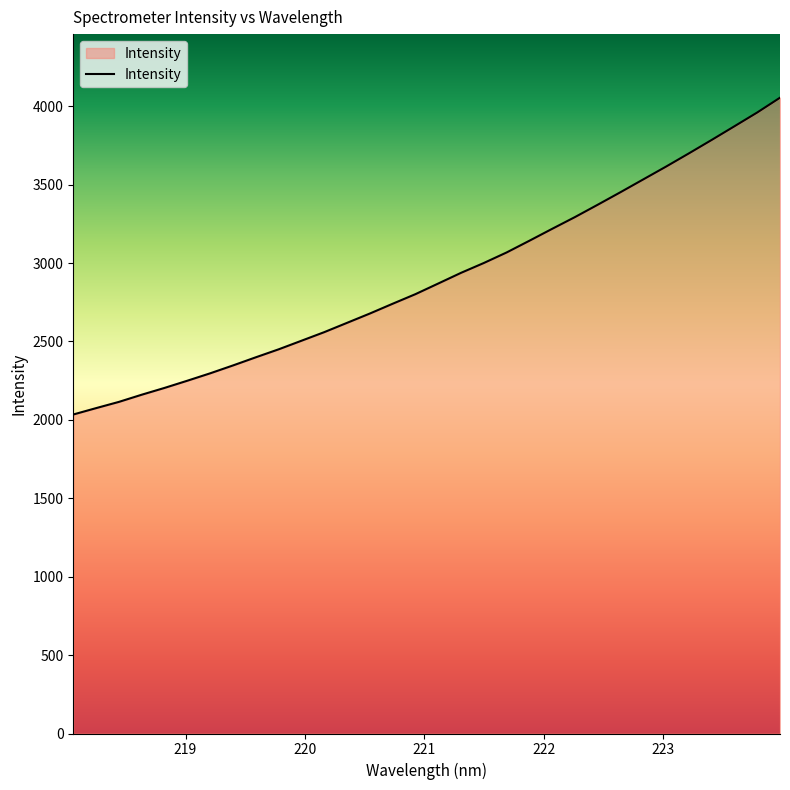

What is the minimum value shown in the chart?

2034.2